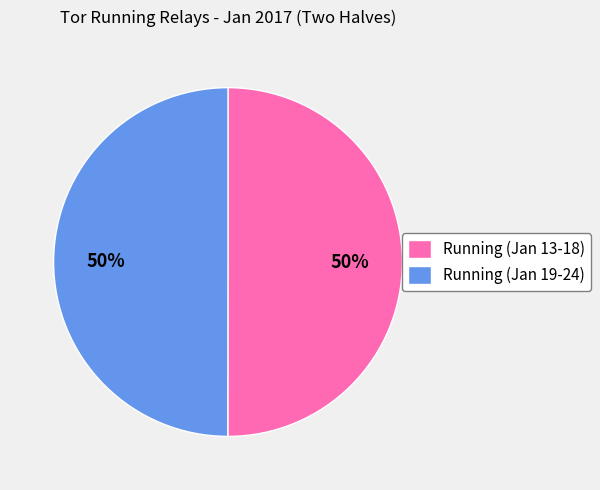

Do Running (Jan 13-18) and Running (Jan 19-24) together represent more than half of the pie?

Yes